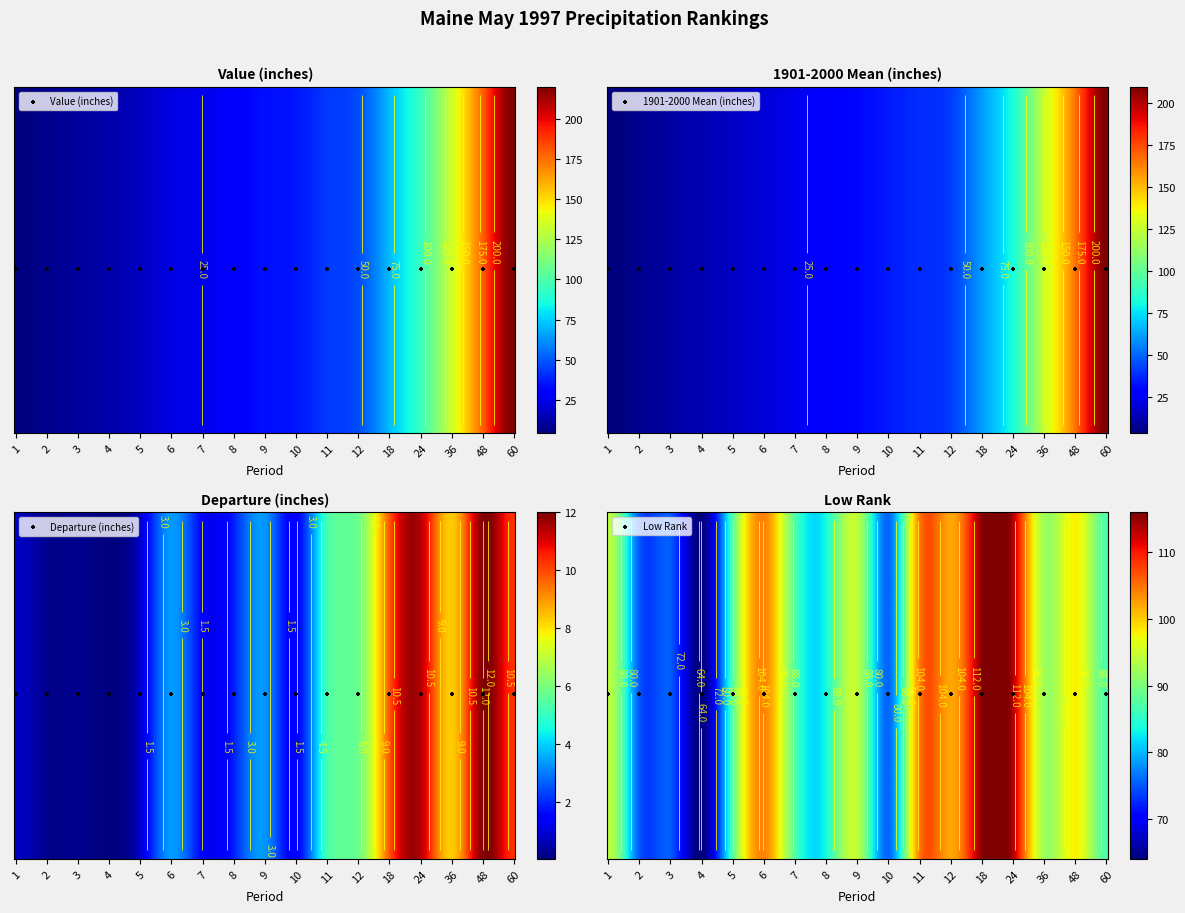

What is the sum of the 4 values at 9 and 60?

181.0